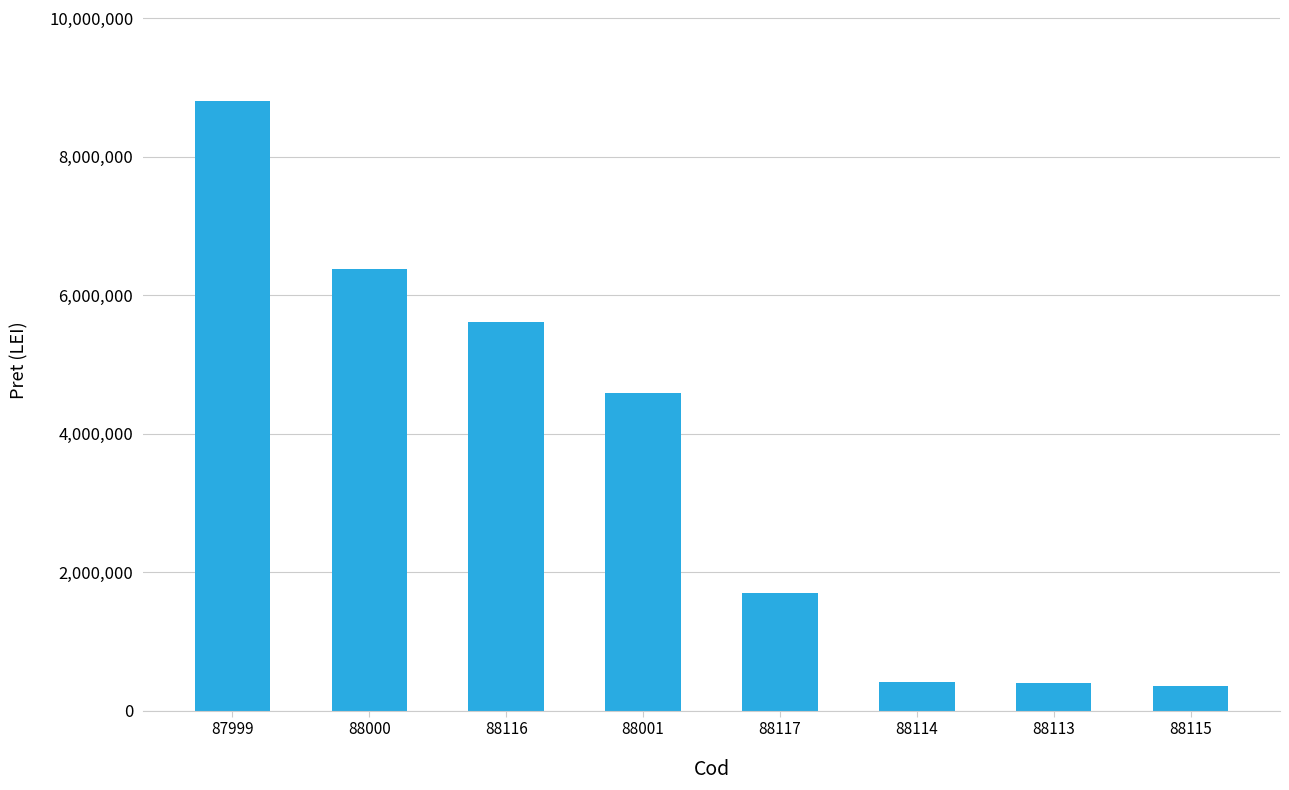

What is the sum of all values?

28231501